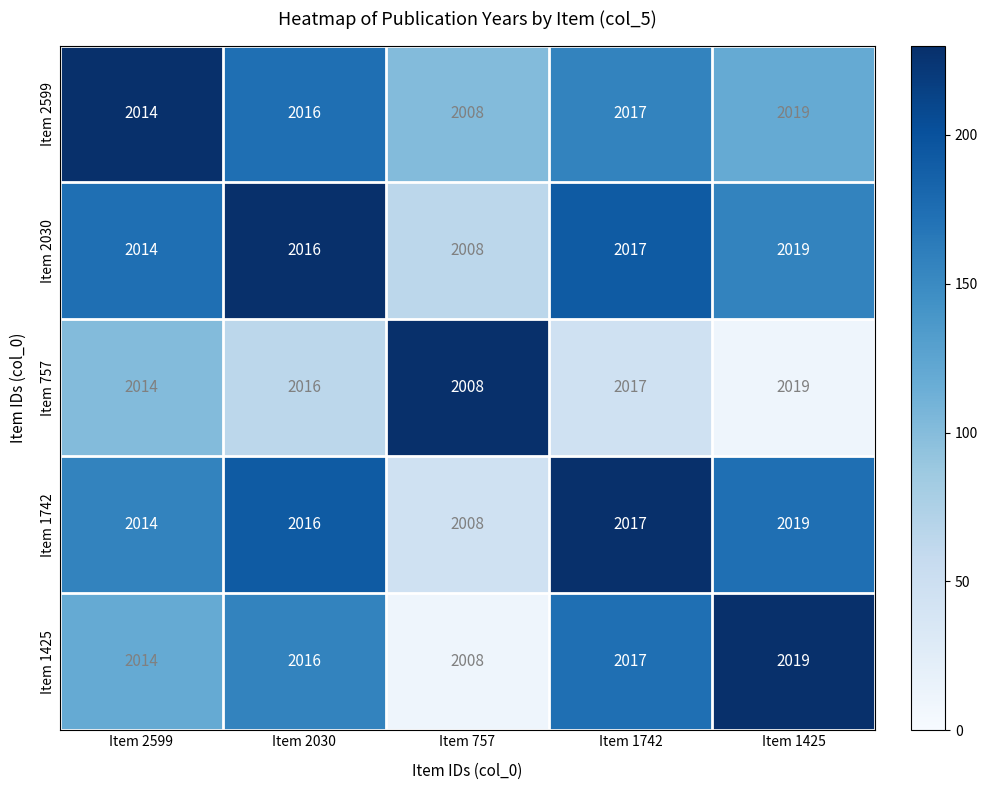

What is the sum of all Item 1742 values?

10074